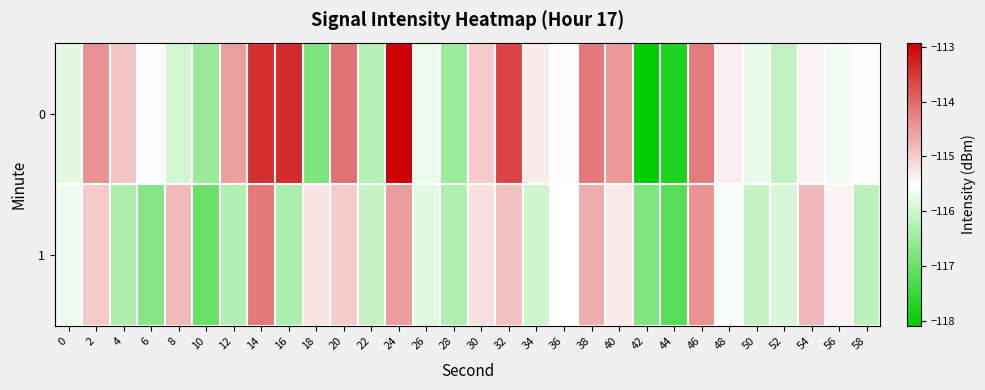

At which category is the sum across all series the highest?

24